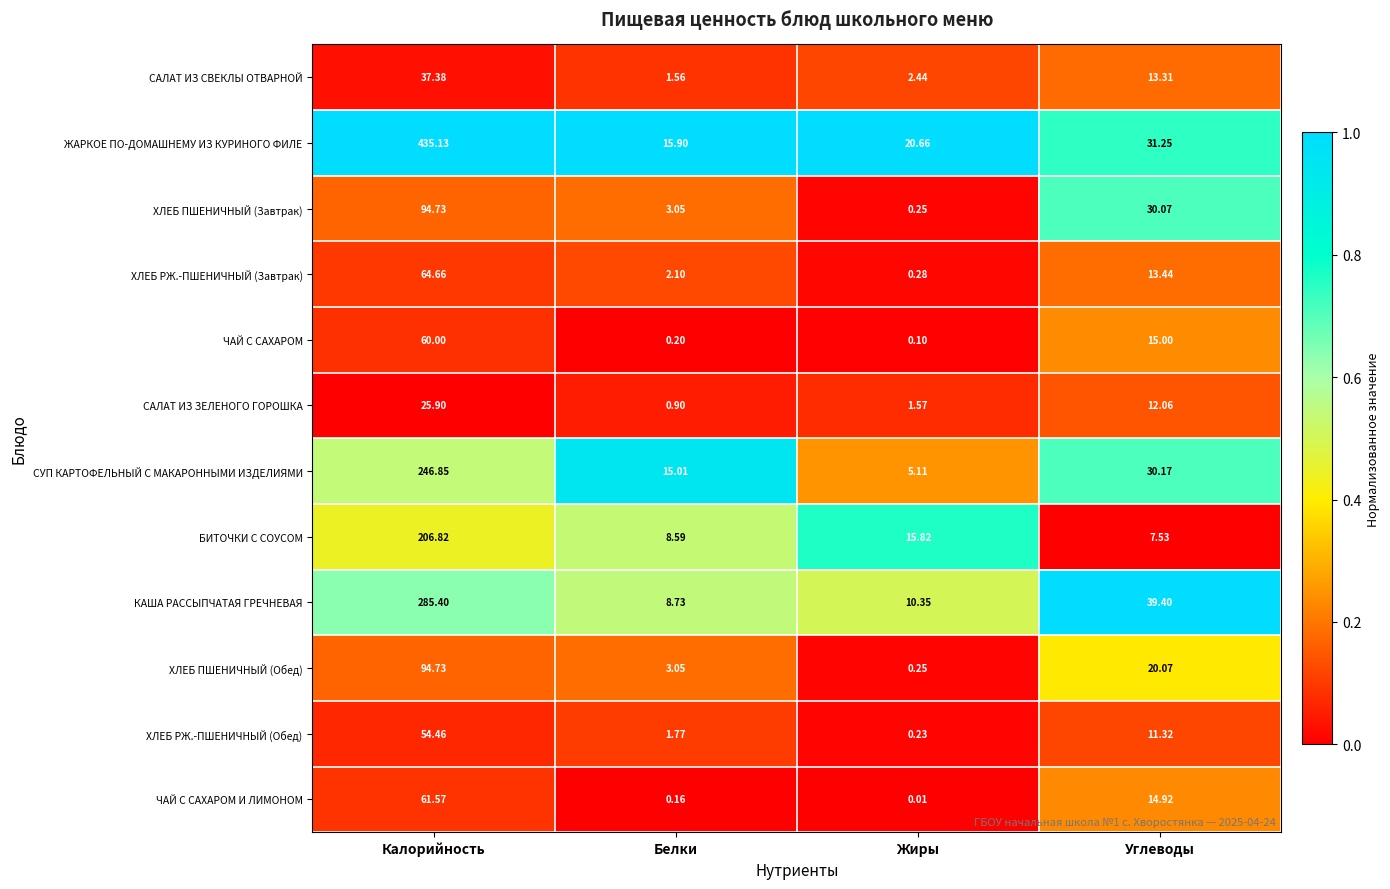

Which series has the largest range (max minus min)?

ЖАРКОЕ ПО-ДОМАШНЕМУ ИЗ КУРИНОГО ФИЛЕ